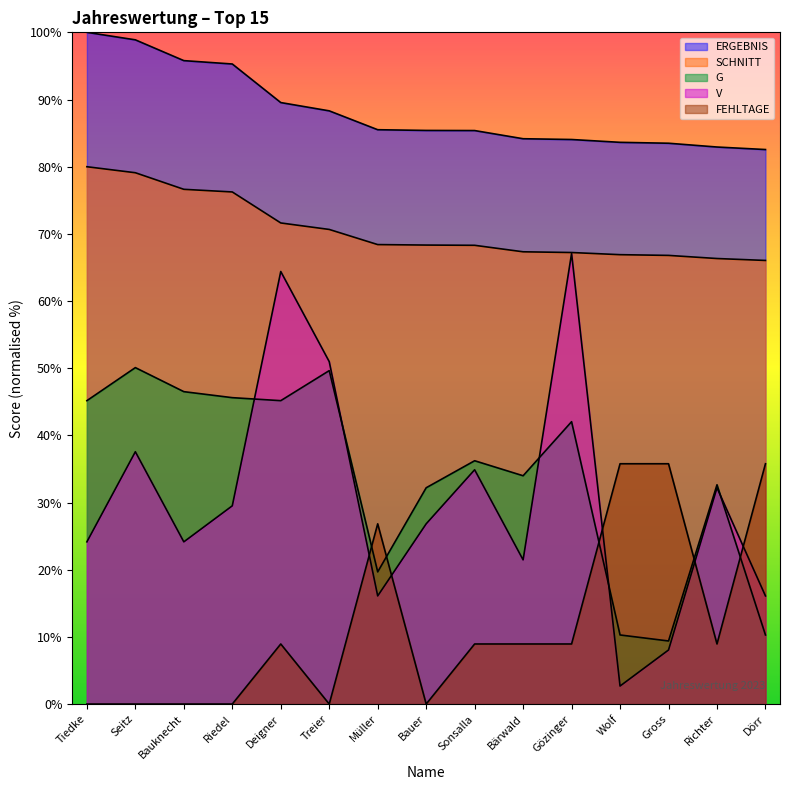

Rank the series at Wolf from highest to lowest value.

ERGEBNIS, SCHNITT, FEHLTAGE, G, V